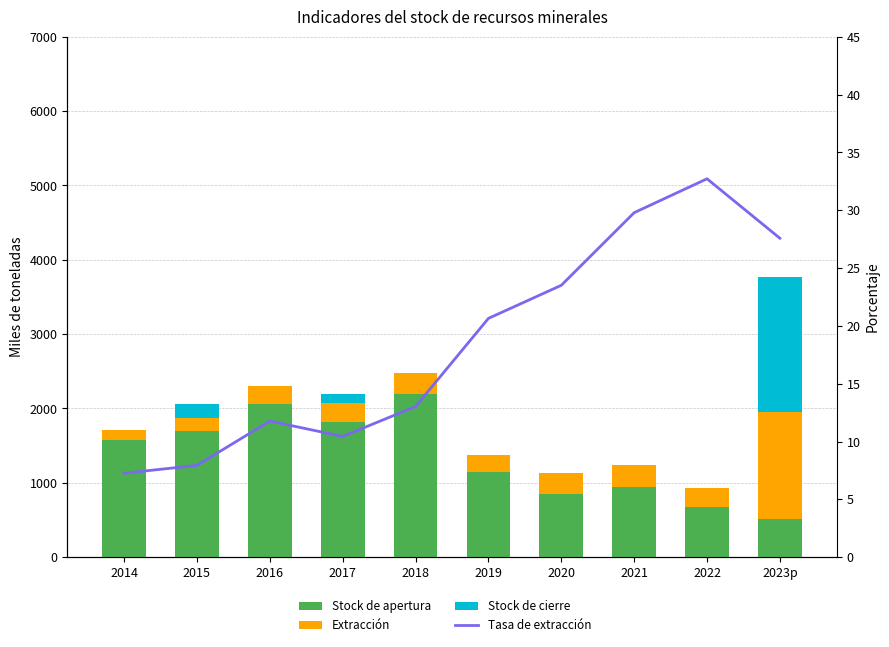

True or false: Extracción has a value of 286.0 at 2018.

True